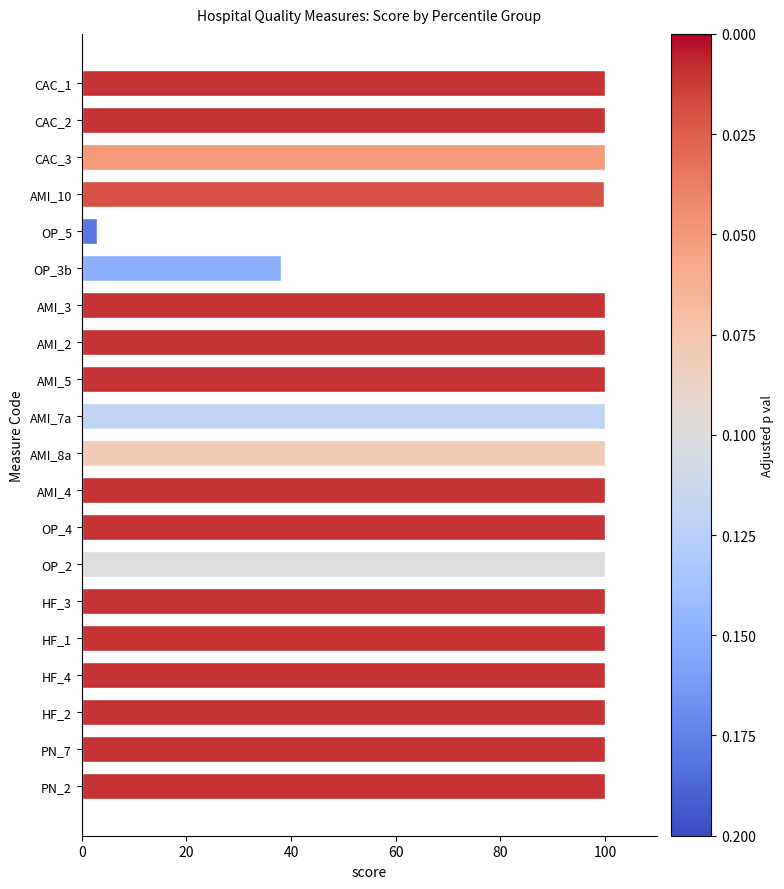

The value at PN_2 is 100.0. True or false?

True